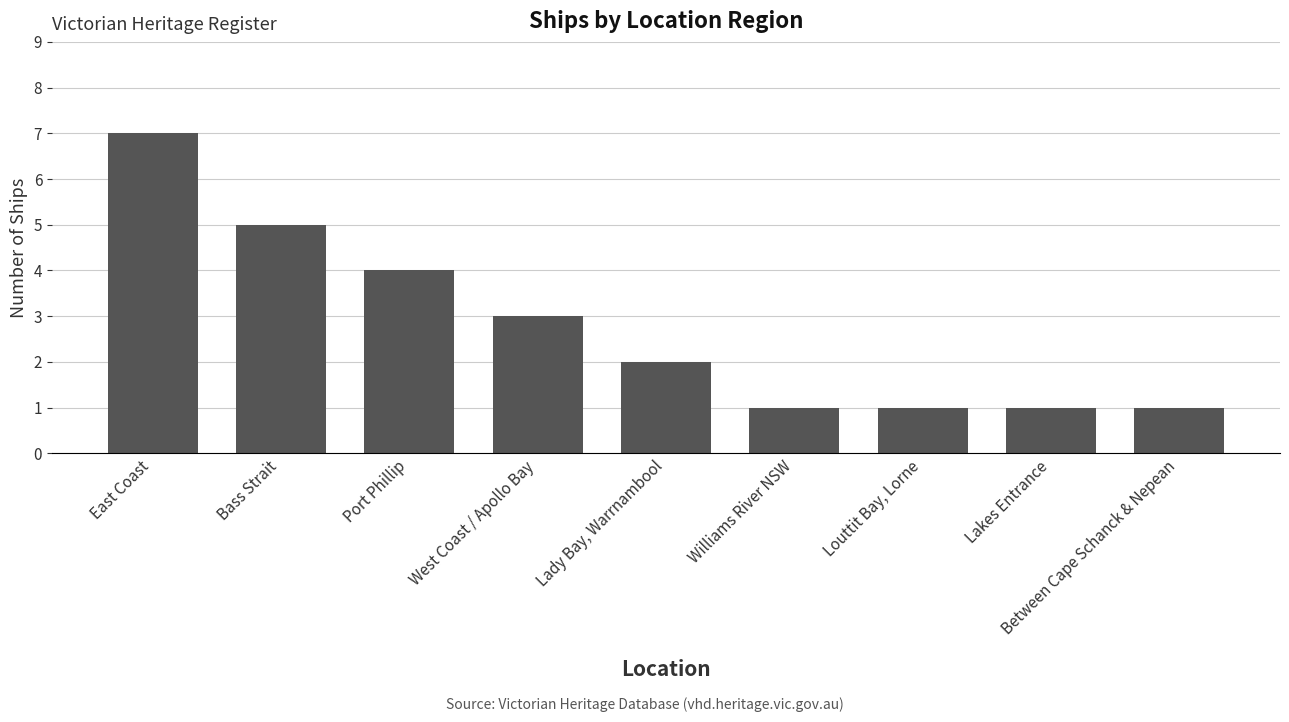

The chart shows a value of 3 at West Coast / Apollo Bay. True or false?

True